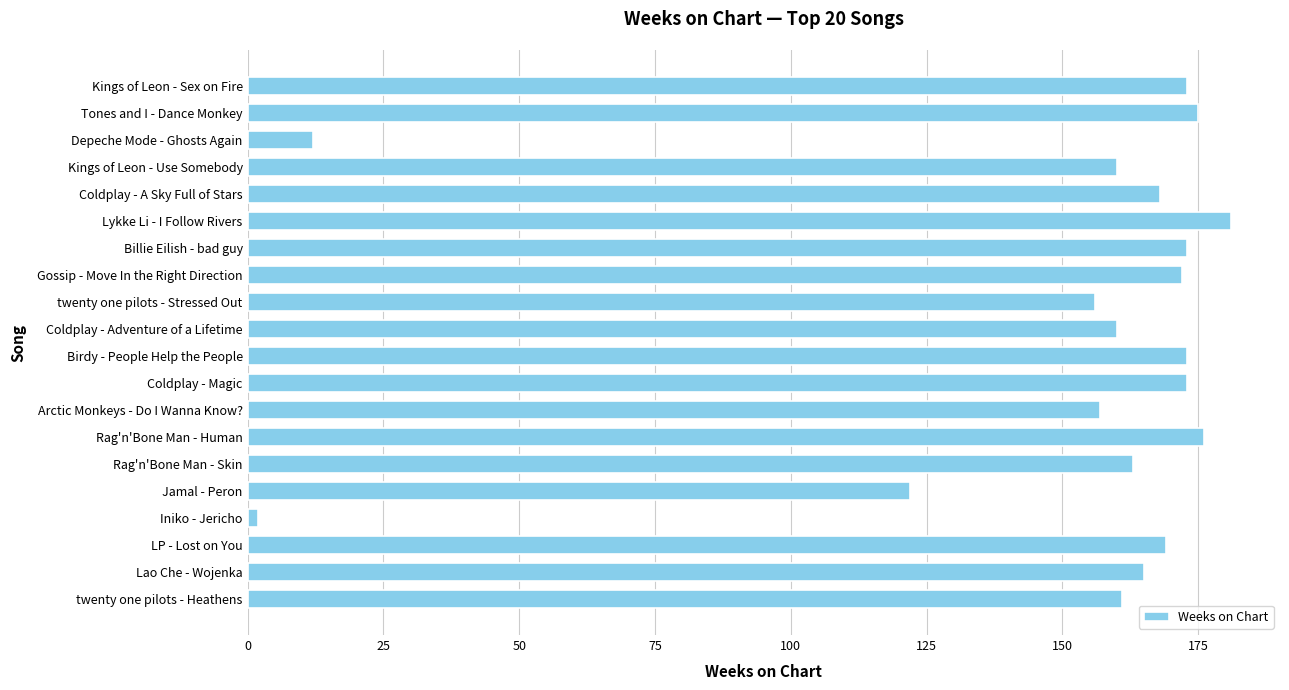

How many bars are there in total?

20